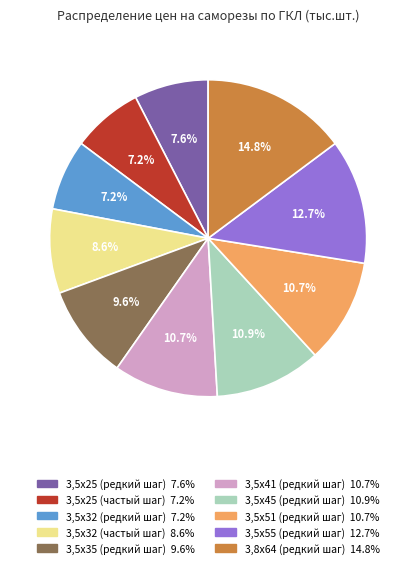

To the nearest percent, what is the difference between the largest and smallest slice percentages?

8%